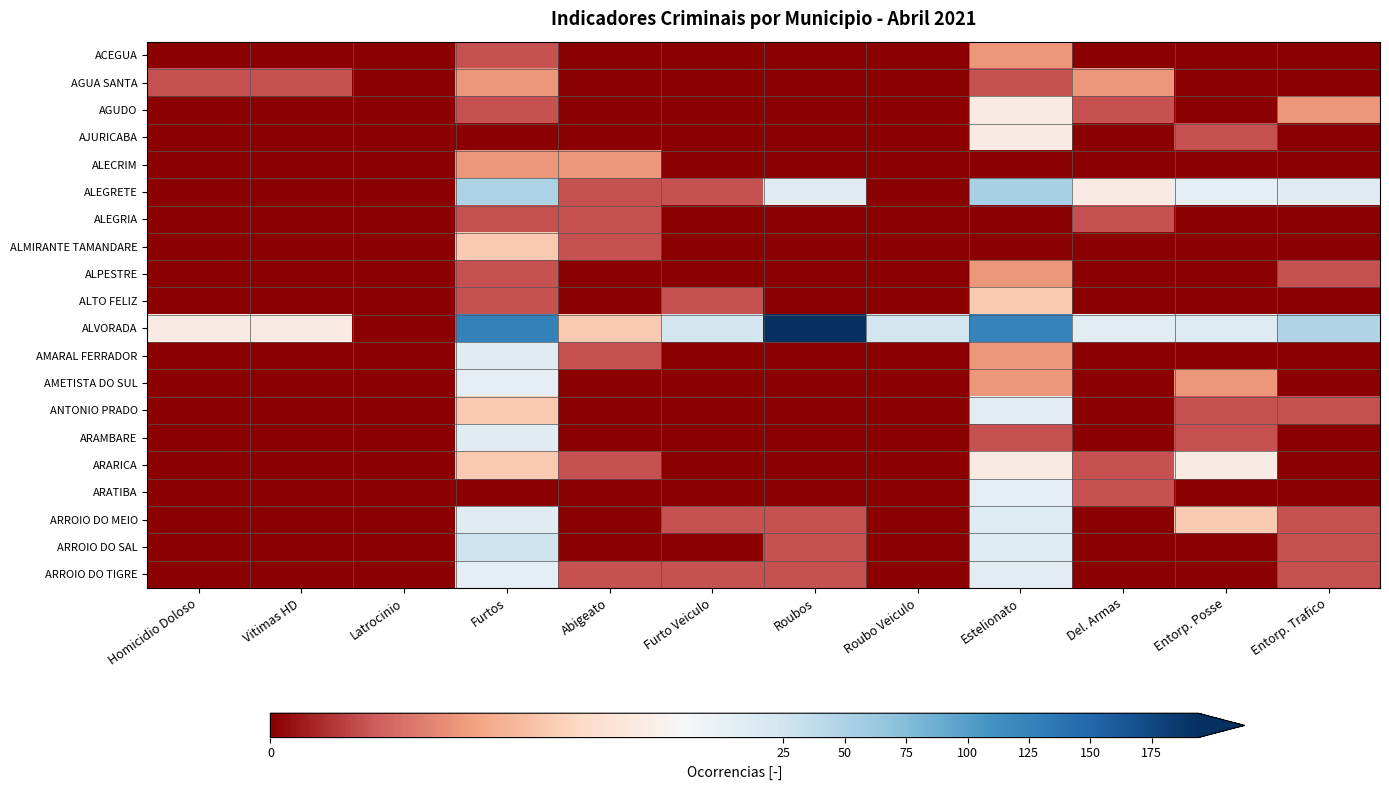

At which category is the sum across all series the highest?

Furtos